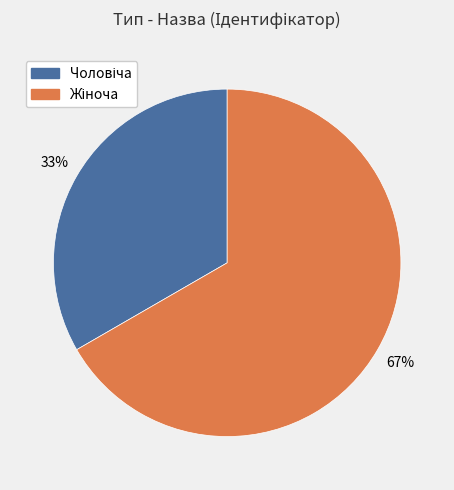

Count the number of slices in the pie.

2